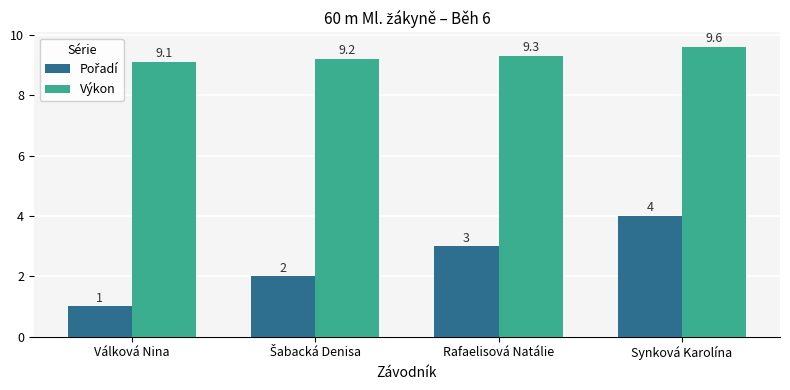

What is the label of the 4th bar from the left?

Synková Karolína